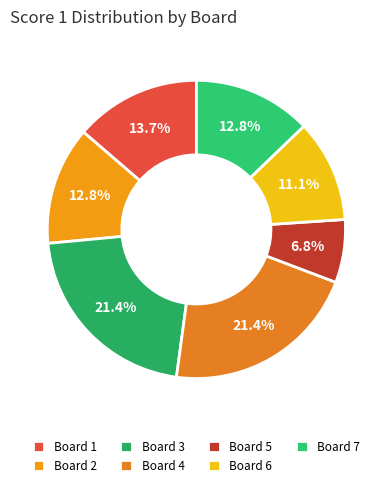

Which slice is the largest?

Board 3